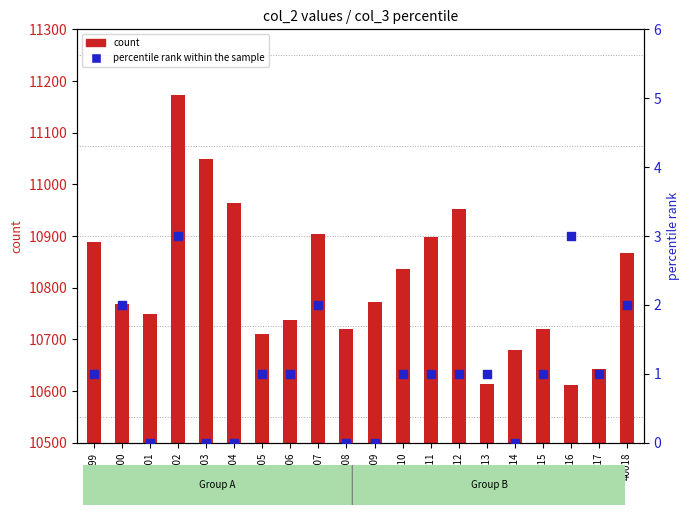

What are all the series names shown in the legend?

count, percentile rank within the sample